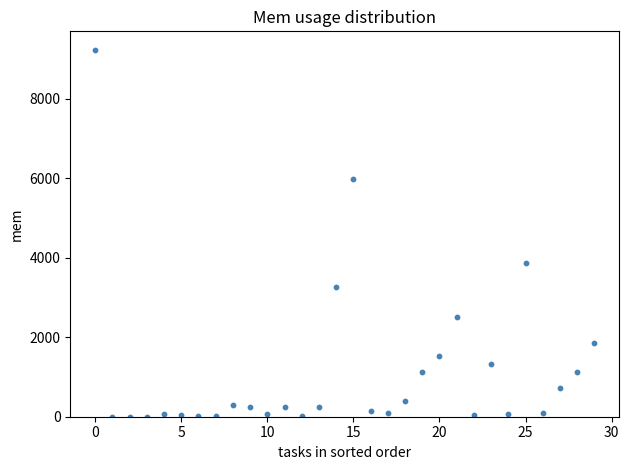

What Y value in the scatter plot is closest to 4617?

3856